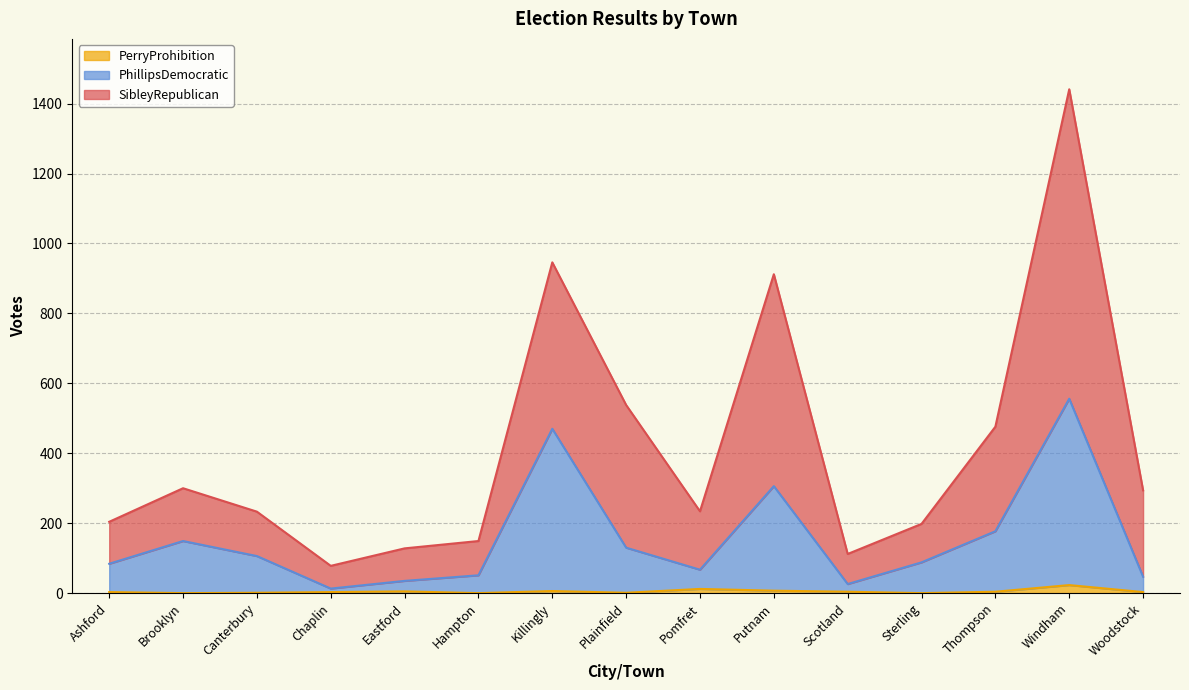

At which label does PhillipsDemocratic reach its peak?

Windham